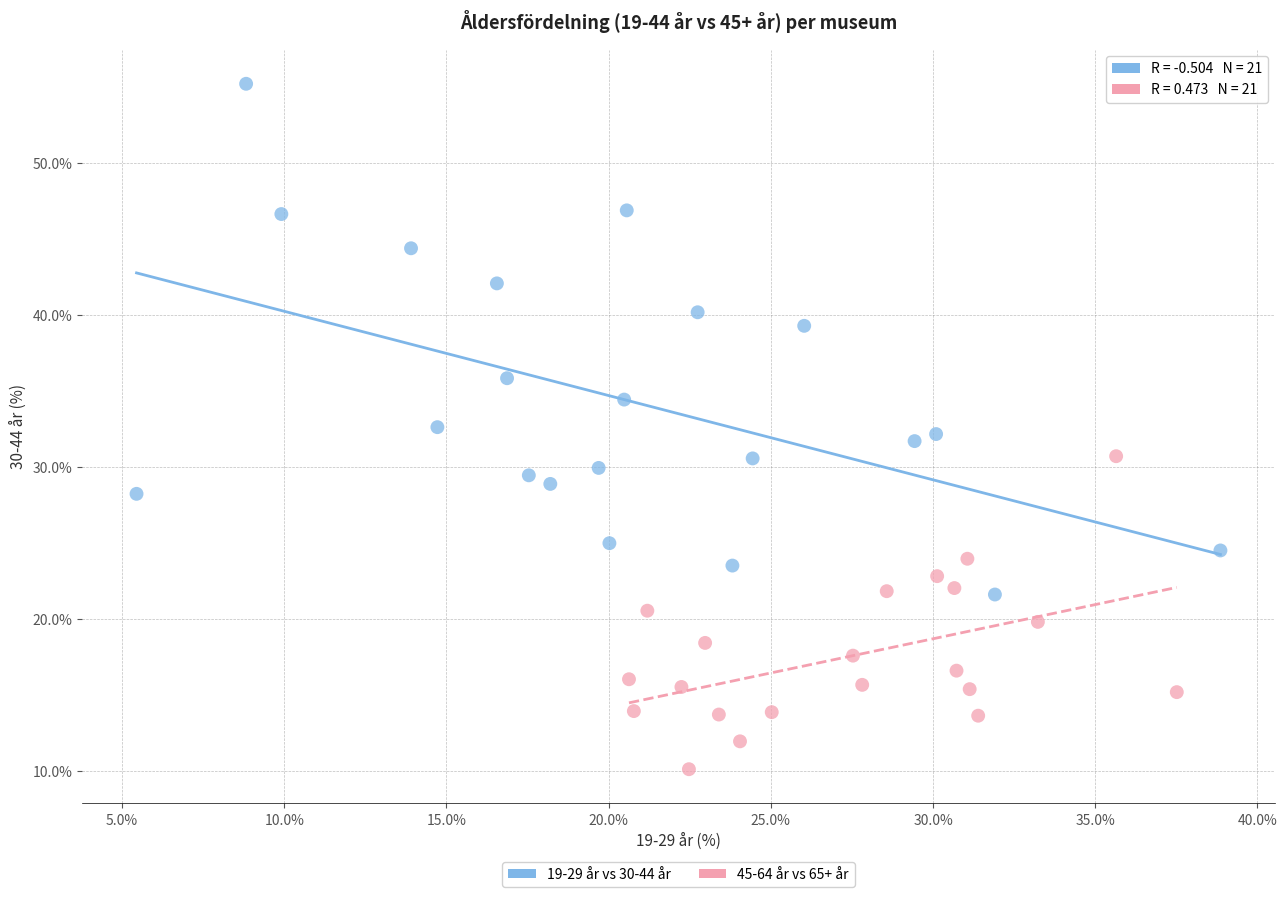

Which series reaches the minimum Y coordinate?

45-64 år vs 65+ år